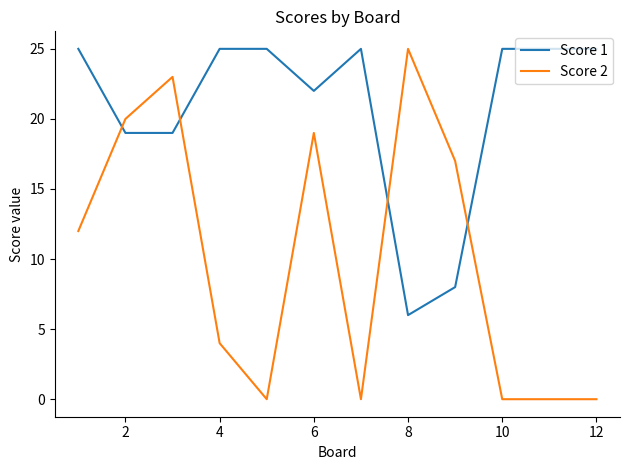

Which series has the widest spread of values?

Score 2